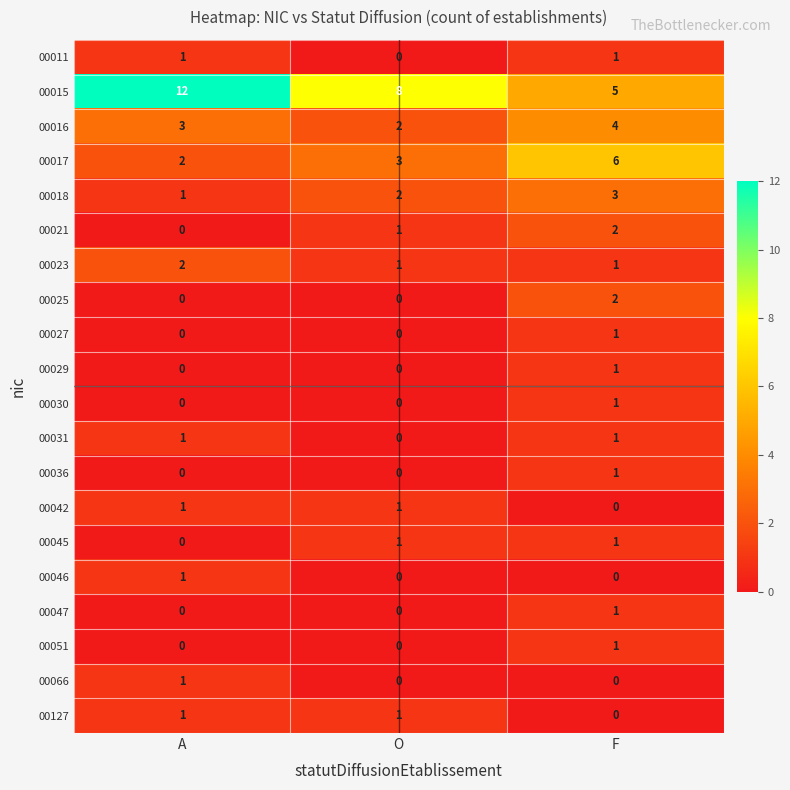

What is the greatest value displayed?

12